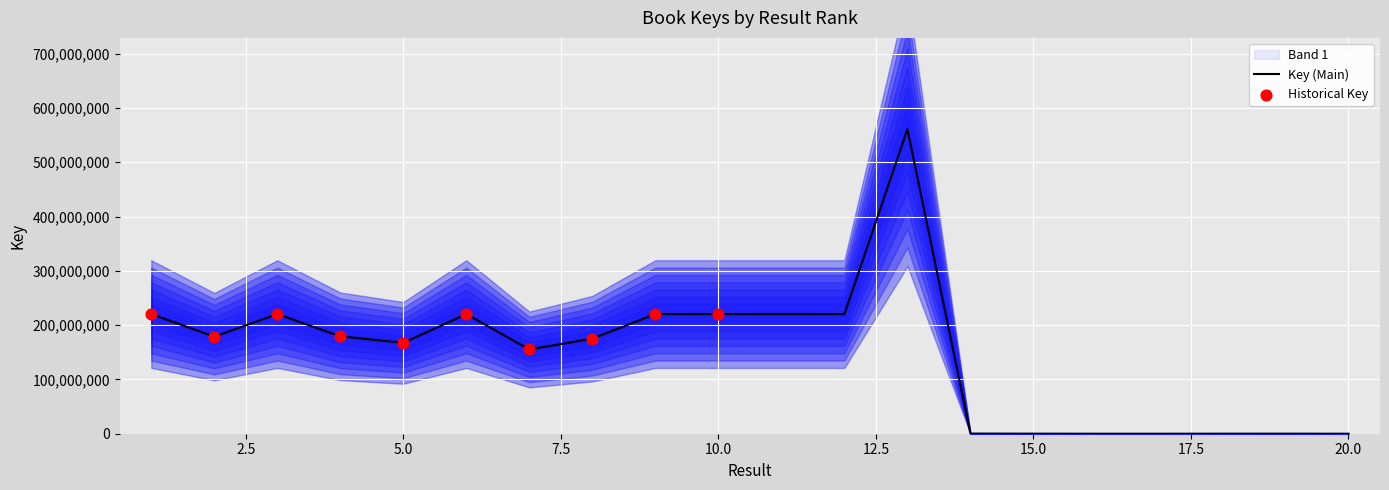

What is the ratio of the value at 10 to the value at 20?

107000.7